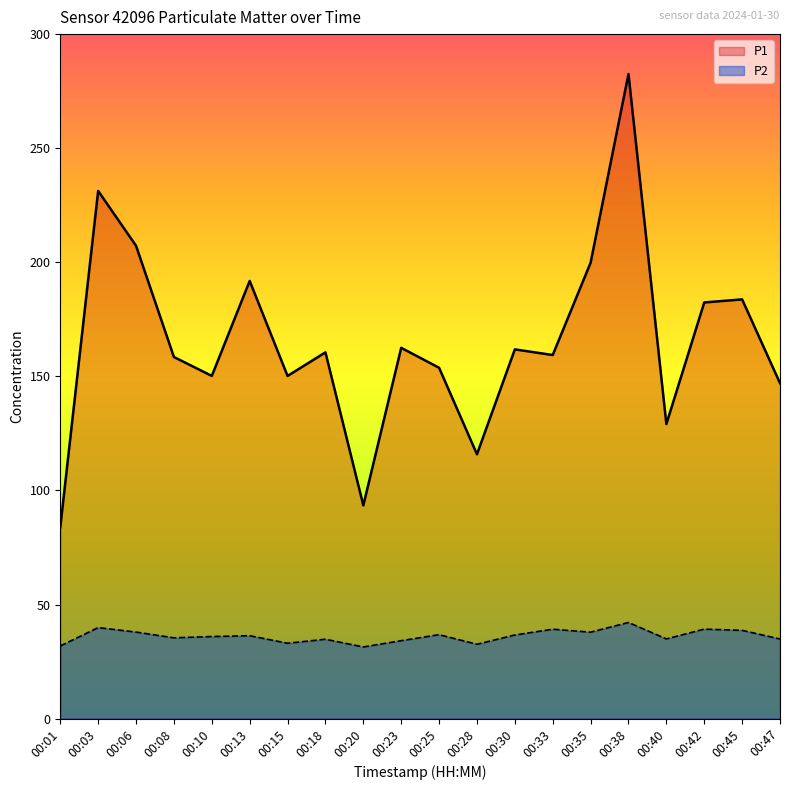

Reading left to right, what are all the values shown in this chart?

P1: 00:01=83.9	00:03=231.3	00:06=207.2	00:08=158.5	00:10=150.2	00:13=191.8	00:15=150.2	00:18=160.5	00:20=93.5	00:23=162.5	00:25=153.8	00:28=115.8	00:30=161.8	00:33=159.3	00:35=199.8	00:38=282.5	00:40=129.1	00:42=182.4	00:45=183.7	00:47=147.0
P2: 00:01=31.8	00:03=39.9	00:06=37.9	00:08=35.4	00:10=36.0	00:13=36.3	00:15=33.0	00:18=34.8	00:20=31.4	00:23=34.1	00:25=36.8	00:28=32.6	00:30=36.6	00:33=39.2	00:35=37.9	00:38=42.1	00:40=34.9	00:42=39.2	00:45=38.7	00:47=34.9